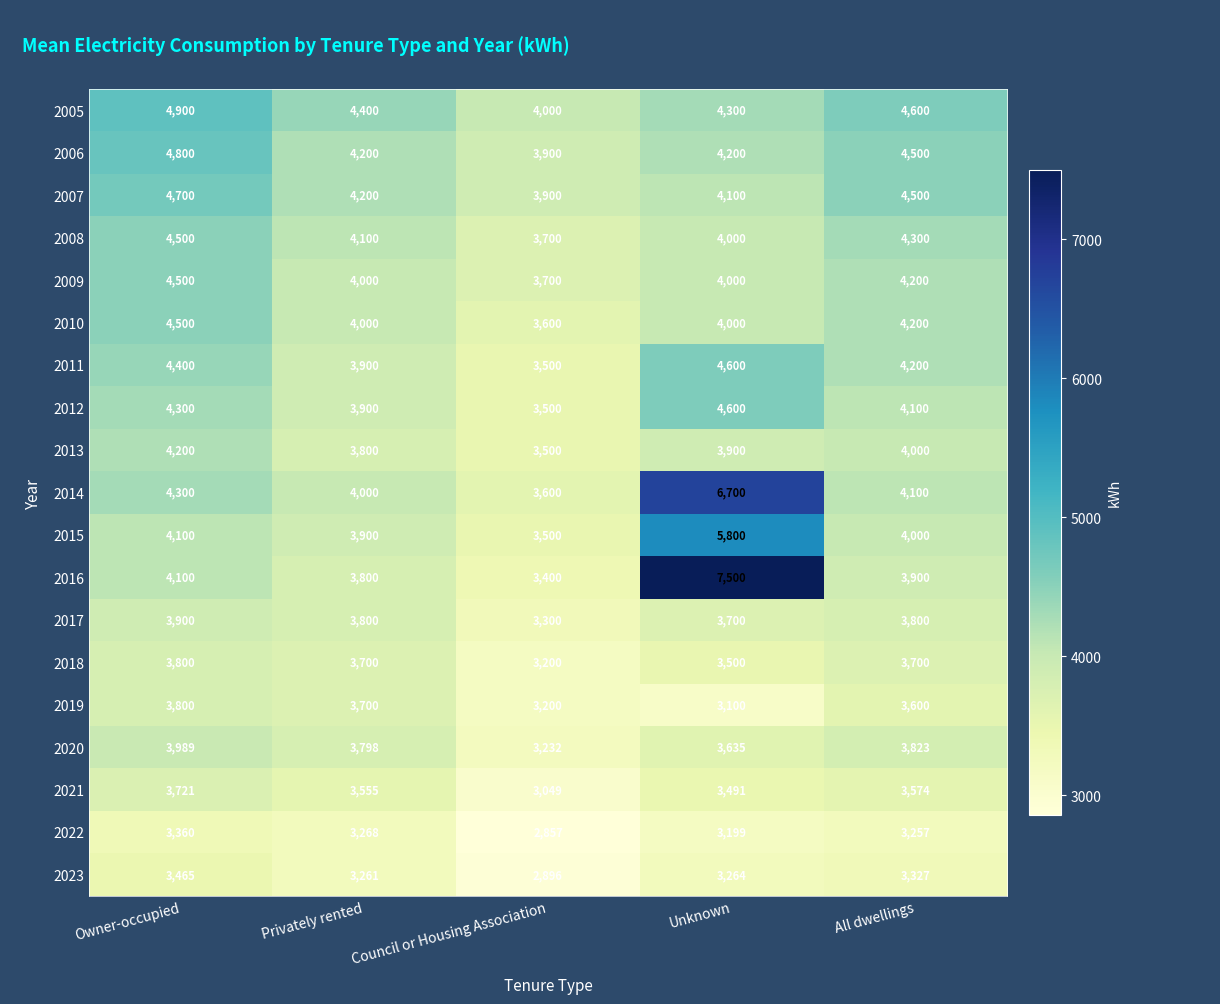

Is the value of 2008 at All dwellings greater than the value of 2021 at Unknown?

Yes